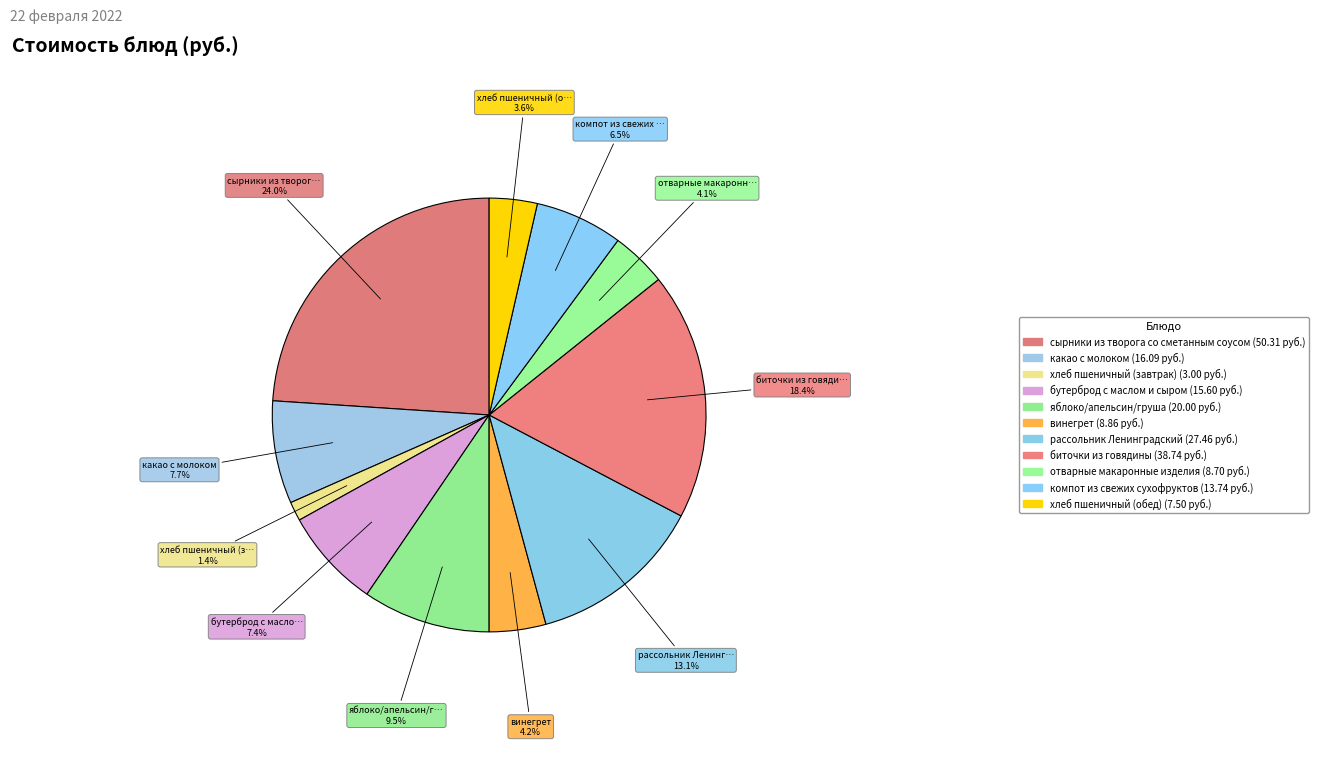

Rank the categories by value from lowest to highest.

хлеб пшеничный (завтрак), хлеб пшеничный (обед), отварные макаронные изделия, винегрет, компот из свежих сухофруктов, бутерброд с маслом и сыром, какао с молоком, яблоко/апельсин/груша, рассольник Ленинградский, биточки из говядины, сырники из творога со сметанным соусом